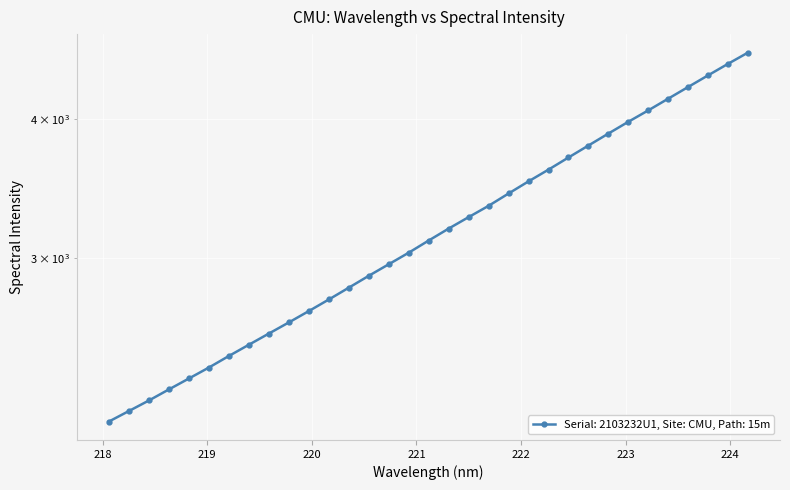

True or false: the data shows 2392.6 at 219.0156.

True